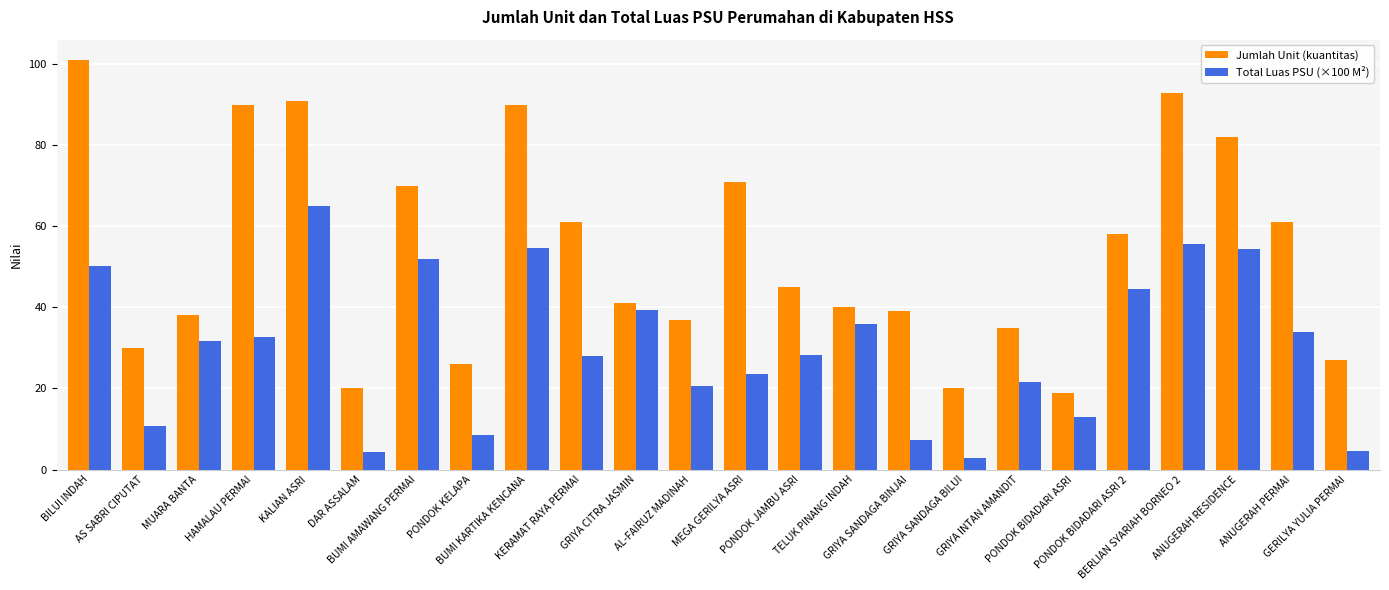

What is the difference between the maximum and minimum values in the Jumlah Unit (kuantitas) series?

82.0